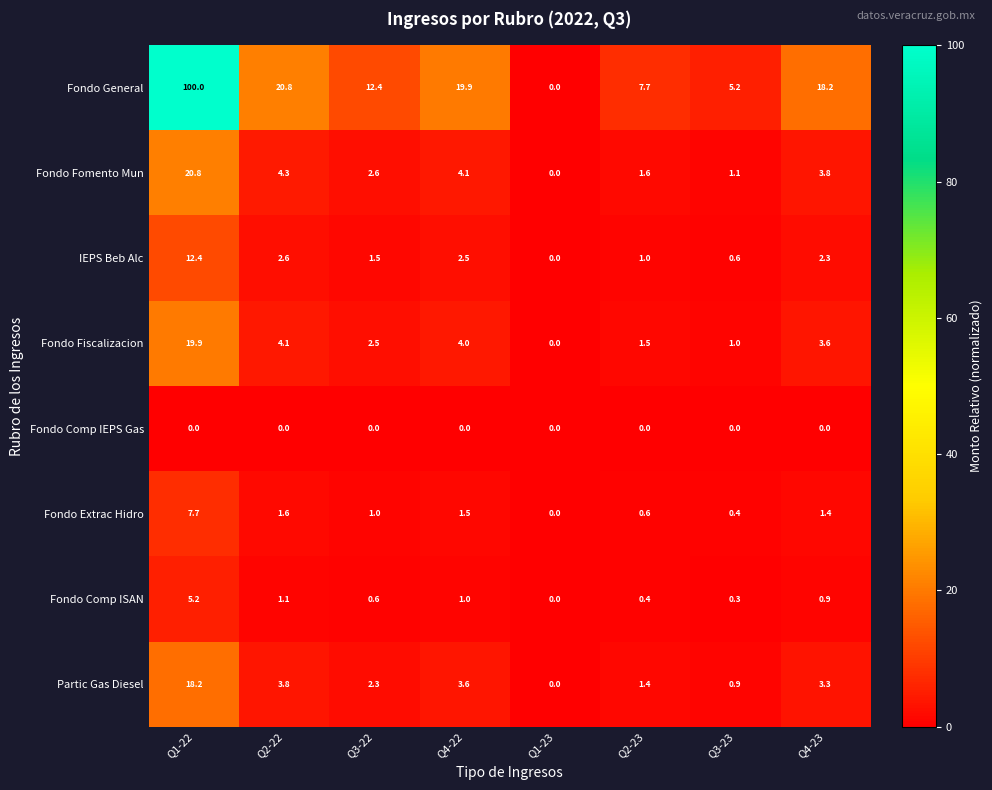

Which series has the widest spread of values?

Fondo General